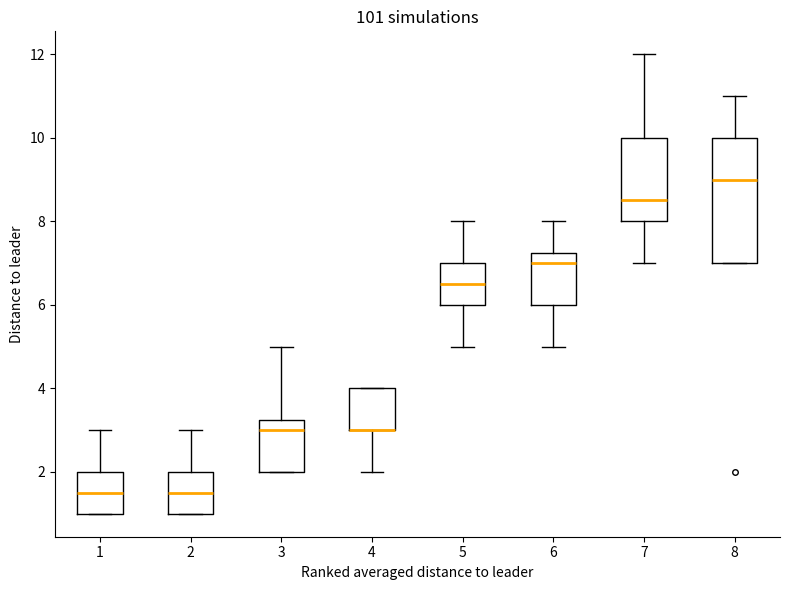

Reading left to right, transcribe this box plot: for each box, give where its median line is, the range the box spans, and where its two whiskers end, as read against the y-axis. The values are not printed on the chart, so give them approximately, as read against the axis.

1: median 1.6, box 1.0 to 2.0, whiskers 1.0 to 3.0
2: median 1.6, box 1.0 to 2.0, whiskers 1.0 to 3.0
3: median 3.0, box 2.0 to 3.2, whiskers 2.0 to 5.0
4: median 3.0 (drawn on the box's lower edge), box 3.0 to 4.0, whiskers 2.0 to 4.0
5: median 6.6, box 6.0 to 7.0, whiskers 5.0 to 8.0
6: median 7.0, box 6.0 to 7.2, whiskers 5.0 to 8.0
7: median 8.6, box 8.0 to 10.0, whiskers 7.0 to 12.0
8: median 9.0, box 7.0 to 10.0, whiskers 7.0 to 11.0